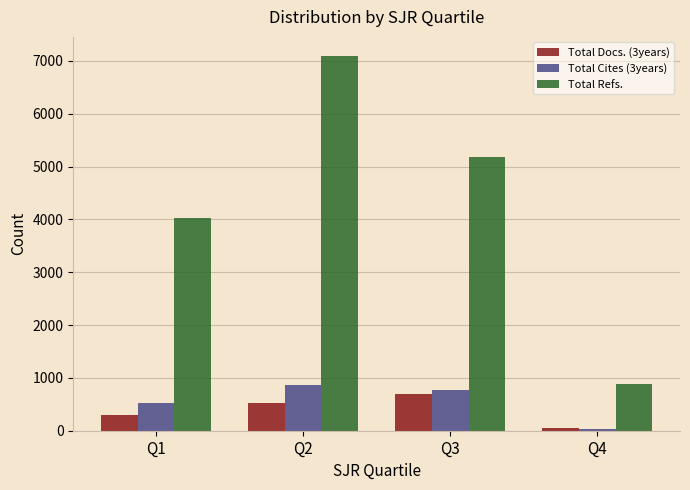

What is the minimum value shown in the chart?

41